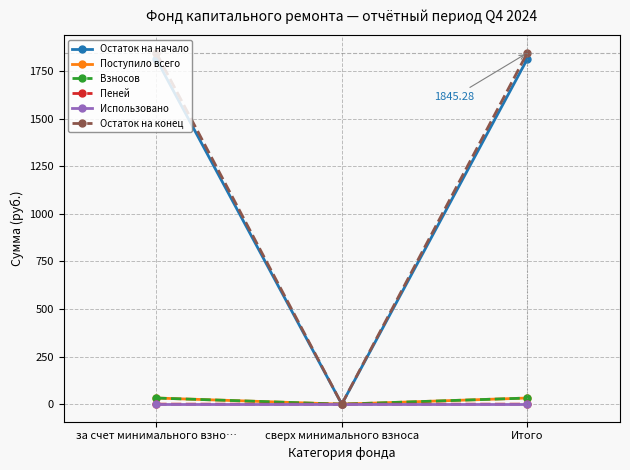

What position from the left is за счет минимального взно…?

1